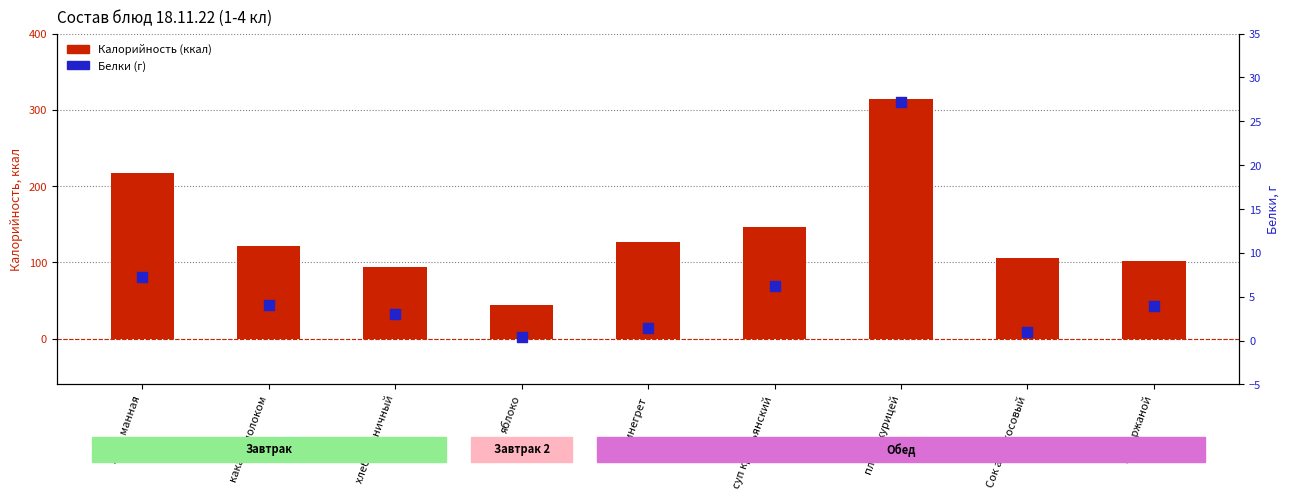

What is the total value across all series at хлеб пшеничный?

96.8